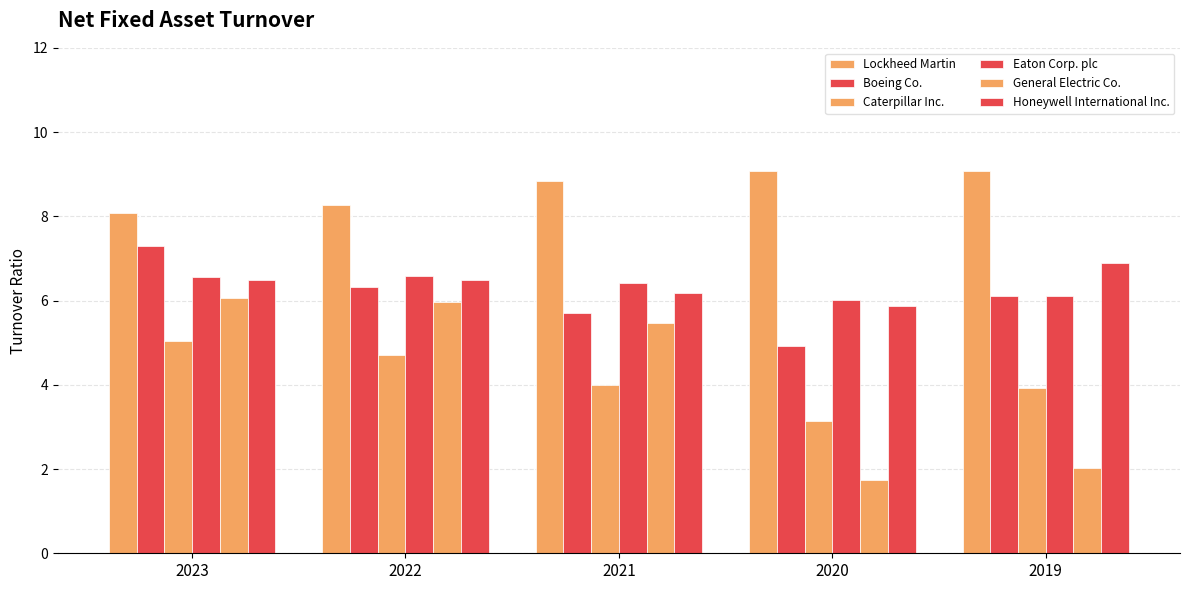

How many bars are there in each group?

6